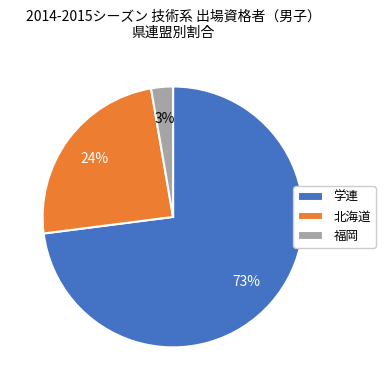

Is there any slice that represents more than half of the pie?

Yes